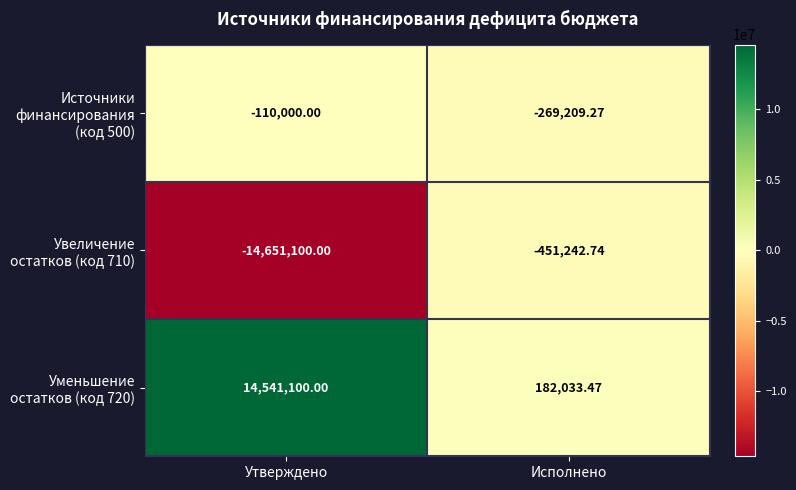

At Исполнено, list the series in order from smallest to largest.

Увеличение остатков (код 710), Источники финансирования (код 500), Уменьшение остатков (код 720)